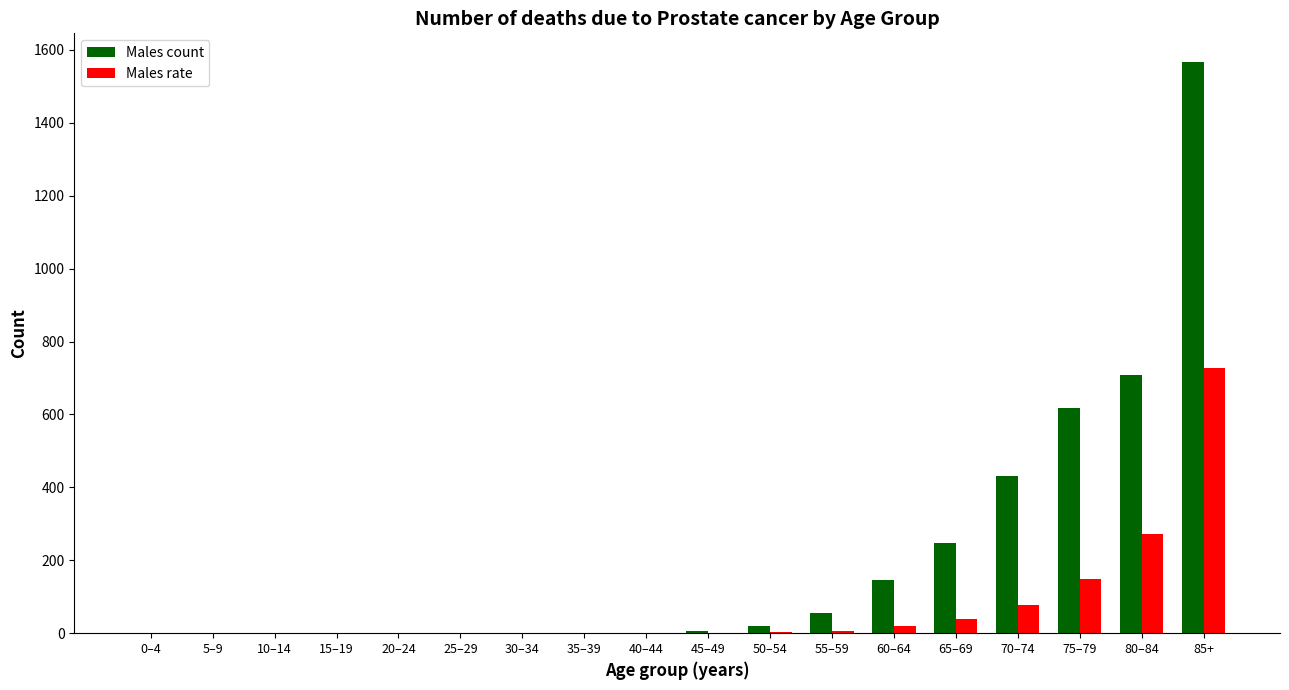

Which series has the largest total across all categories?

Males count